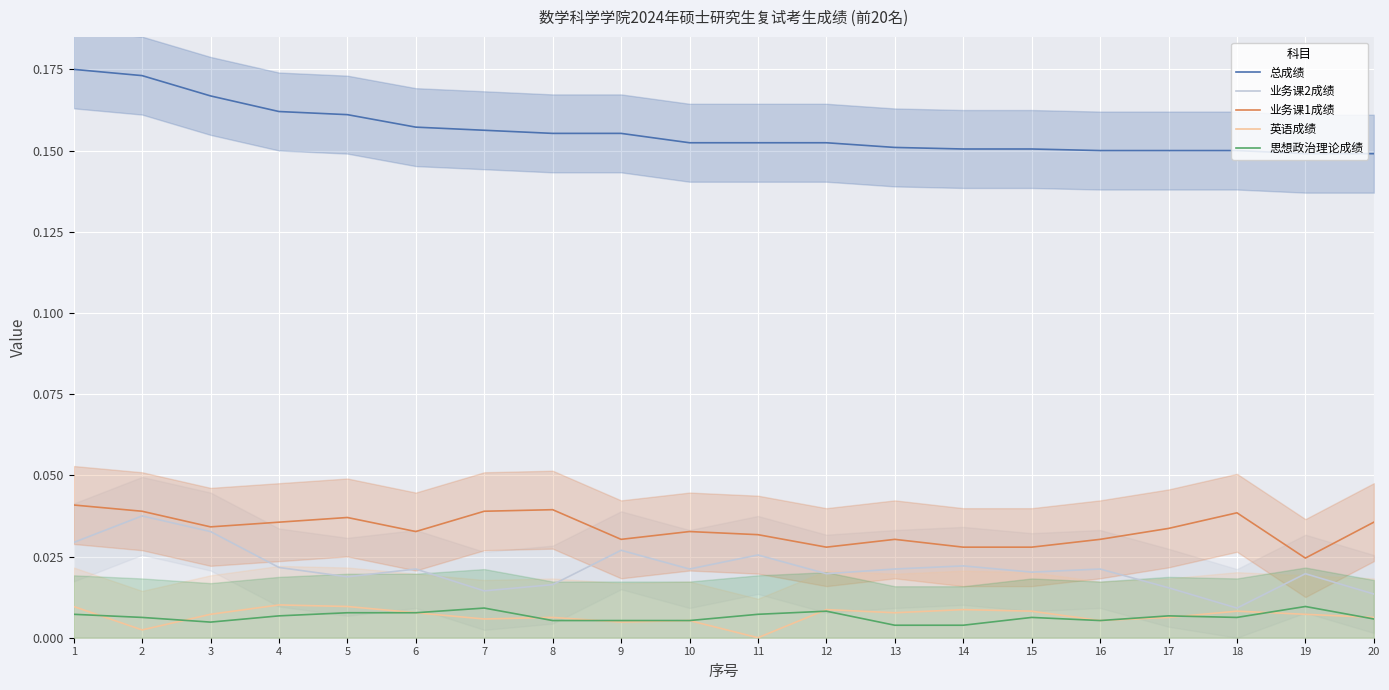

Which series has the largest range (max minus min)?

业务课2成绩